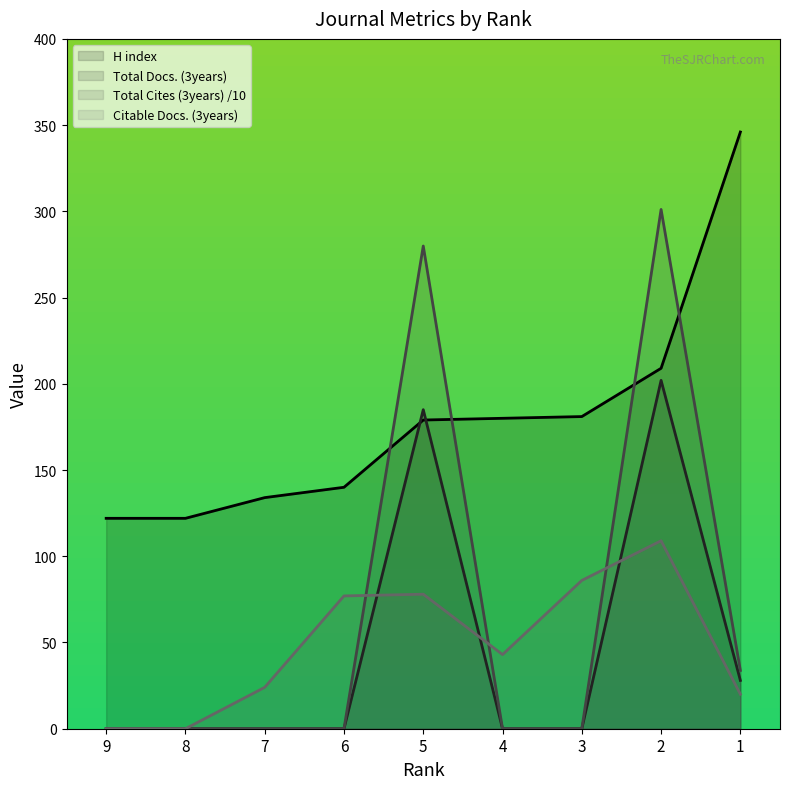

Is it true that H index equals 122.0 at 9?

True